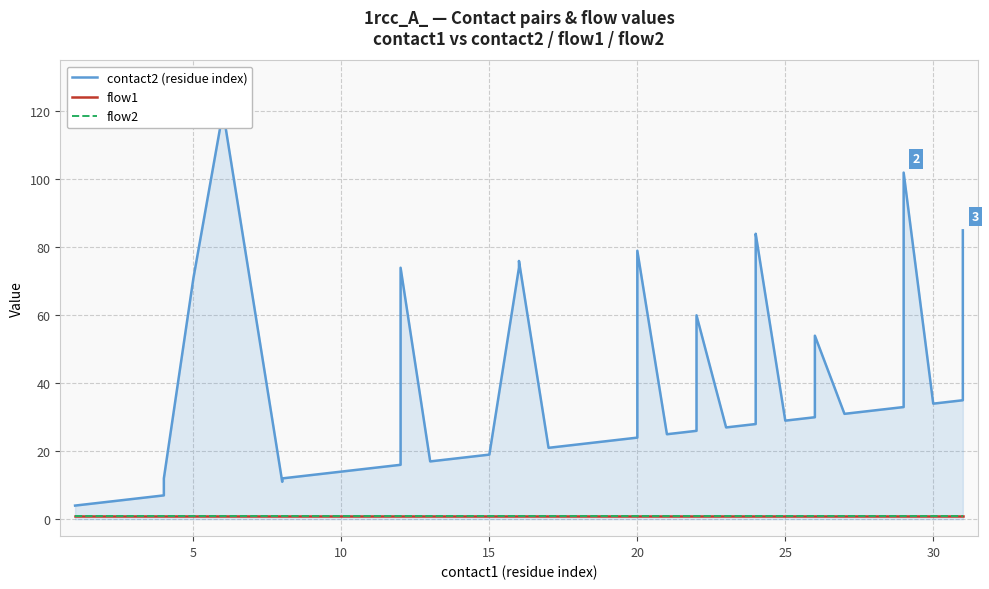

True or false: flow1 and contact2 (residue index) cross at least once.

False